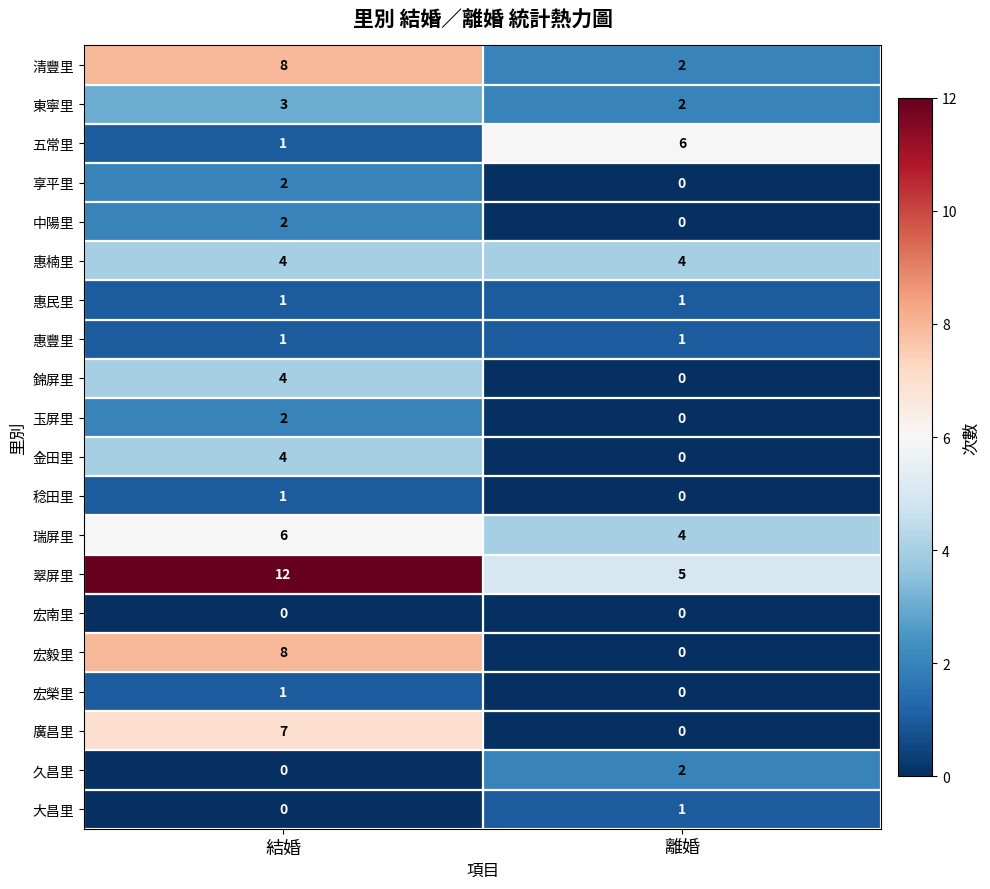

What is the total value across all series at 結婚?

67